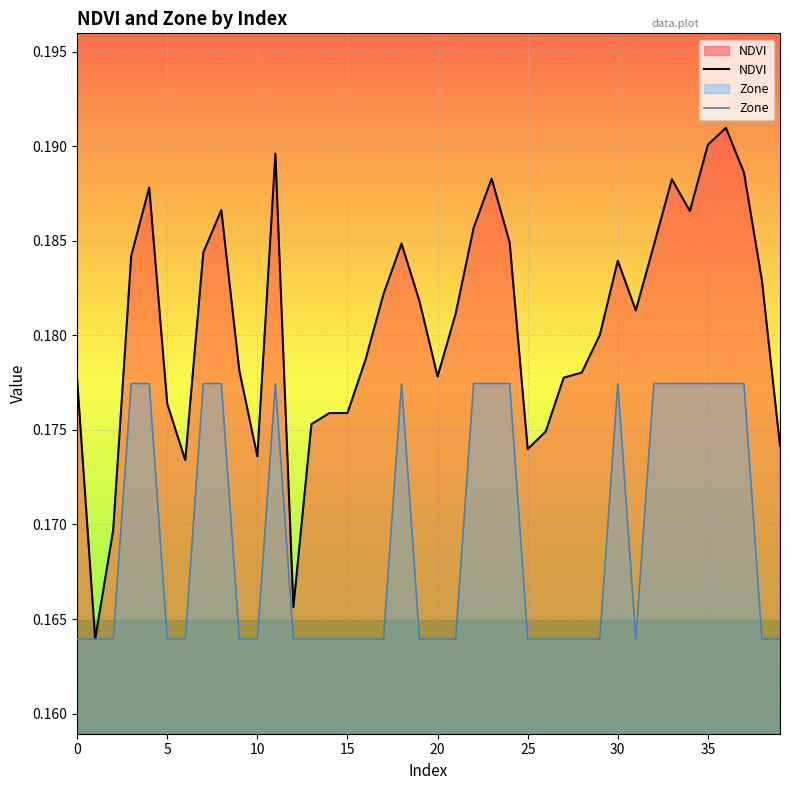

True or false: Zone and NDVI cross at least once.

False